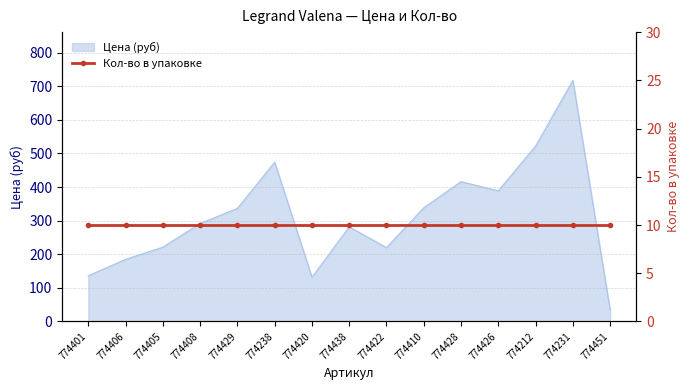

What position from the left is 774428?

11